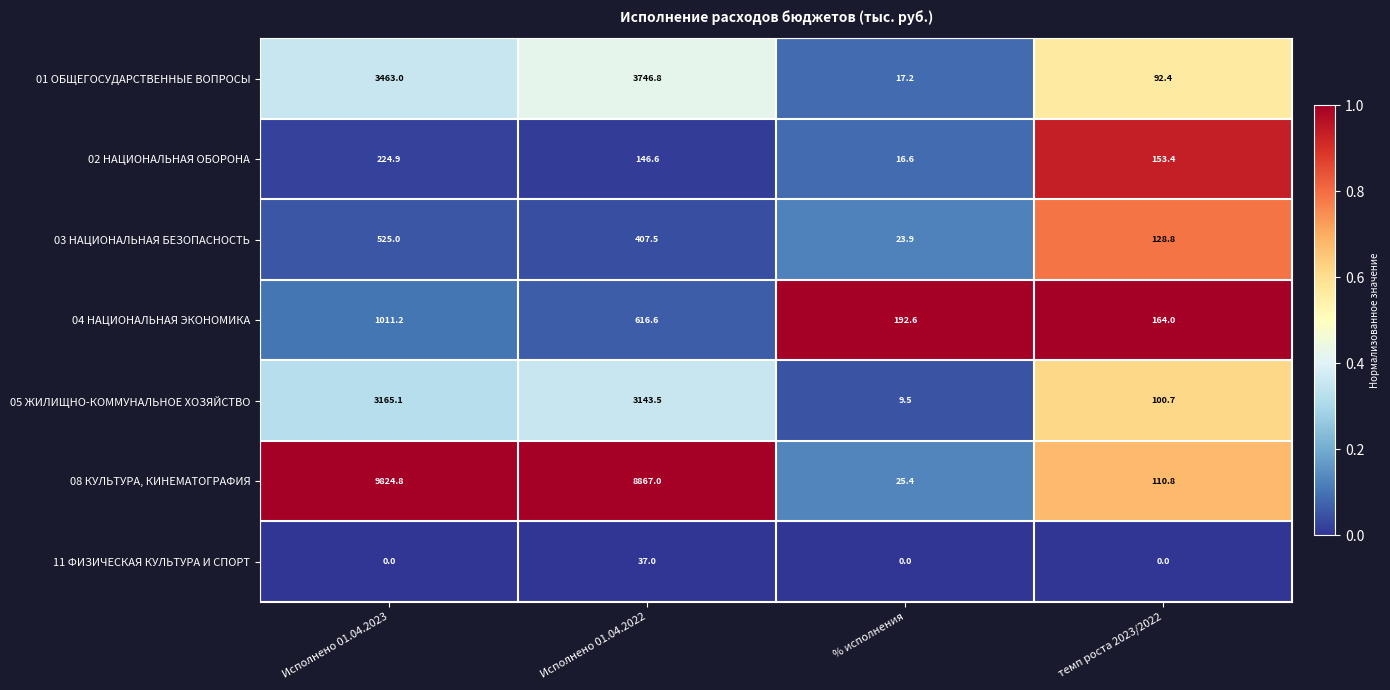

What is the maximum value shown in the chart?

9824.8